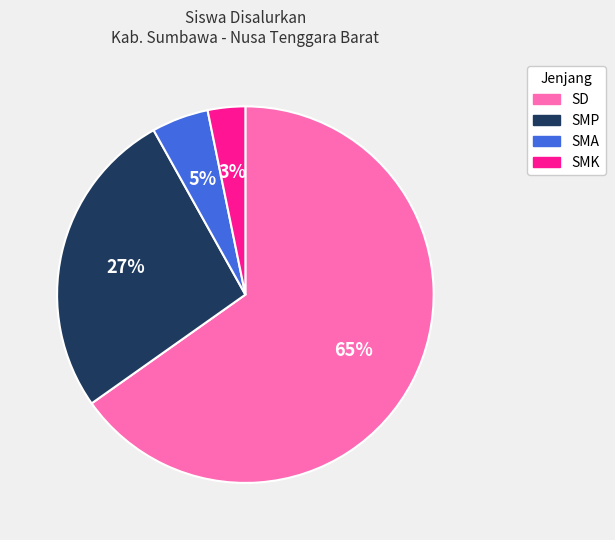

Is there a majority slice in this chart?

Yes